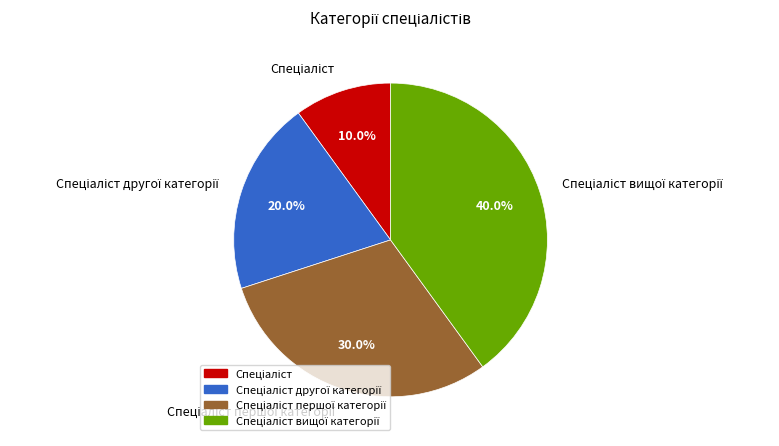

Is there a majority slice in this chart?

No